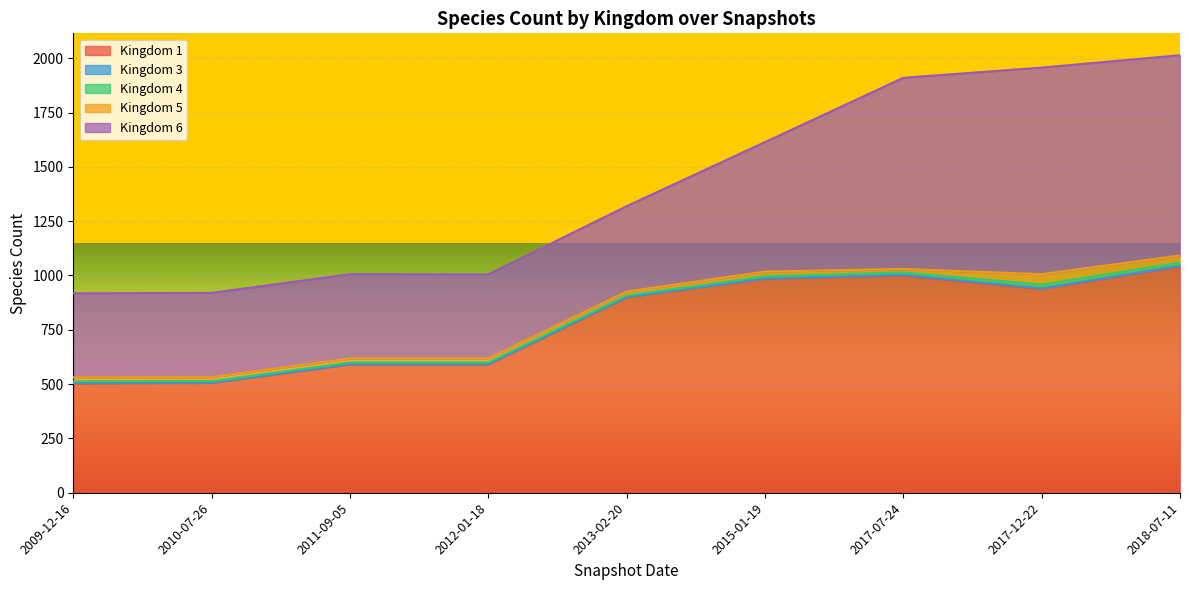

At which label does 5 reach its minimum?

2017-07-24